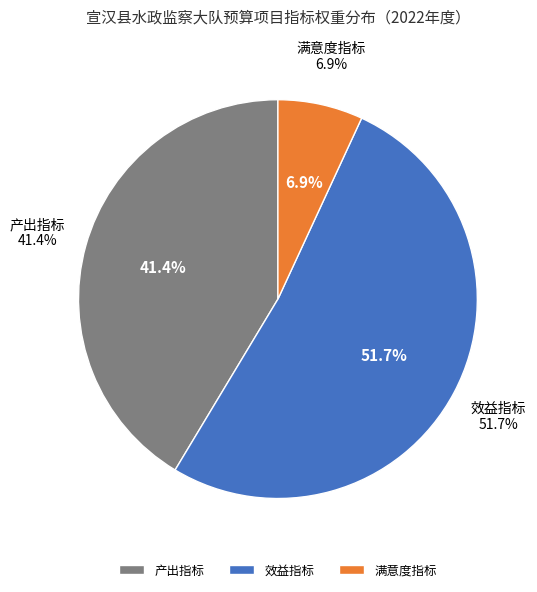

How many slices are in this pie chart?

3